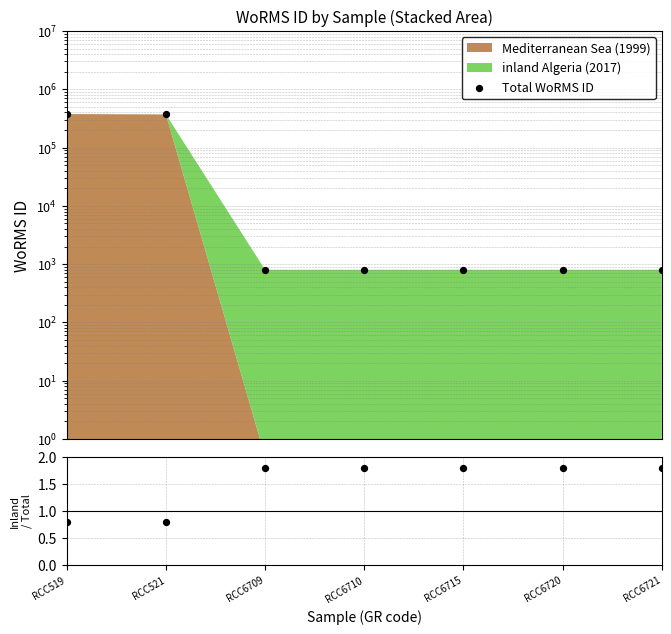

Which series has the largest total across all categories?

Total WoRMS ID